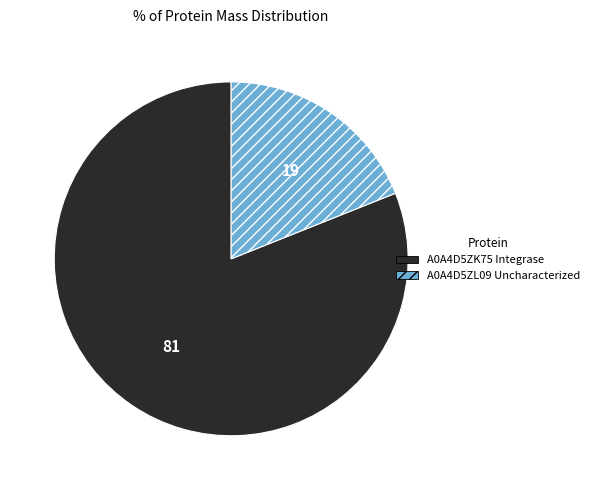

Between A0A4D5ZL09 Uncharacterized and A0A4D5ZK75 Integrase, which is larger?

A0A4D5ZK75 Integrase